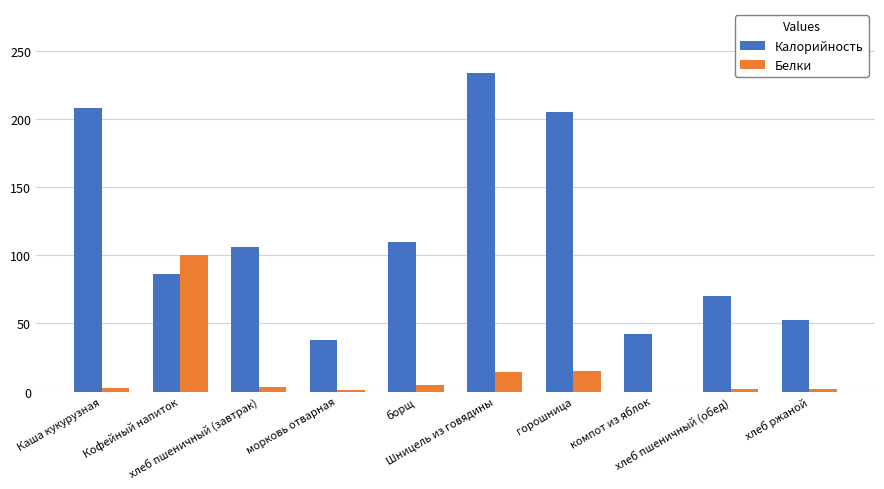

Which series has the largest total across all categories?

Калорийность